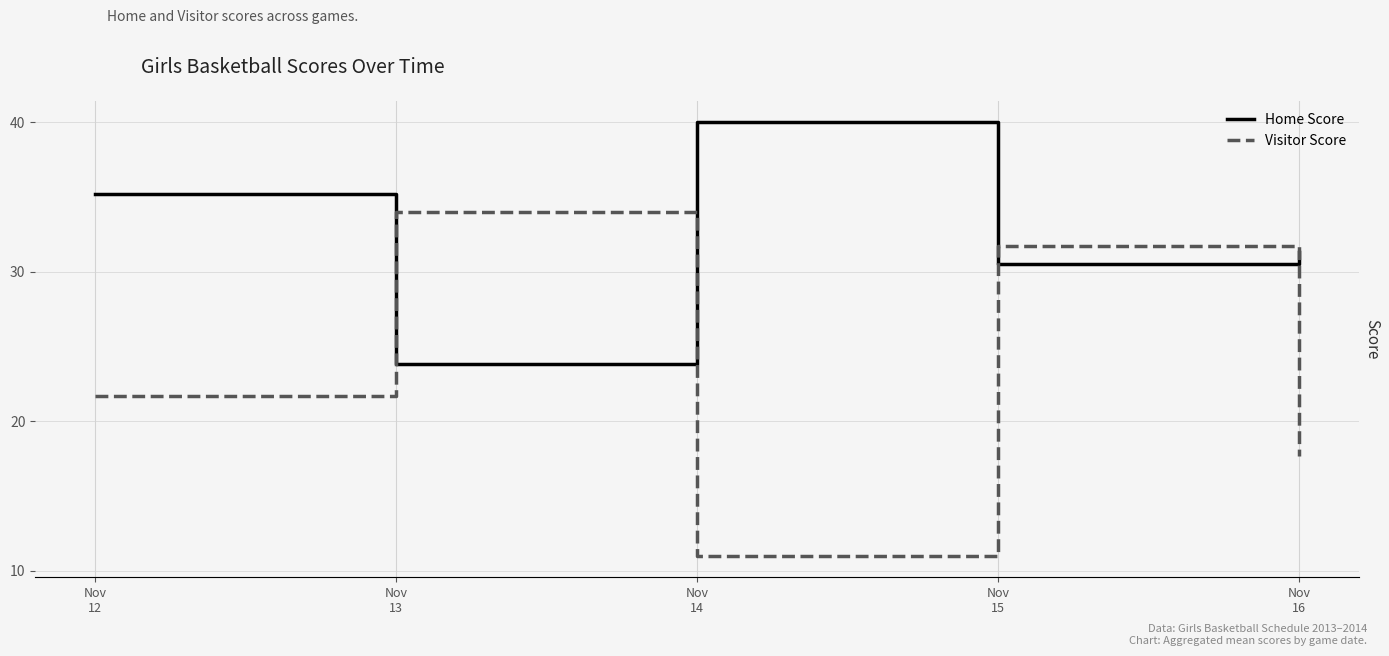

Rank the series by their average value, from highest to lowest.

Home Score, Visitor Score